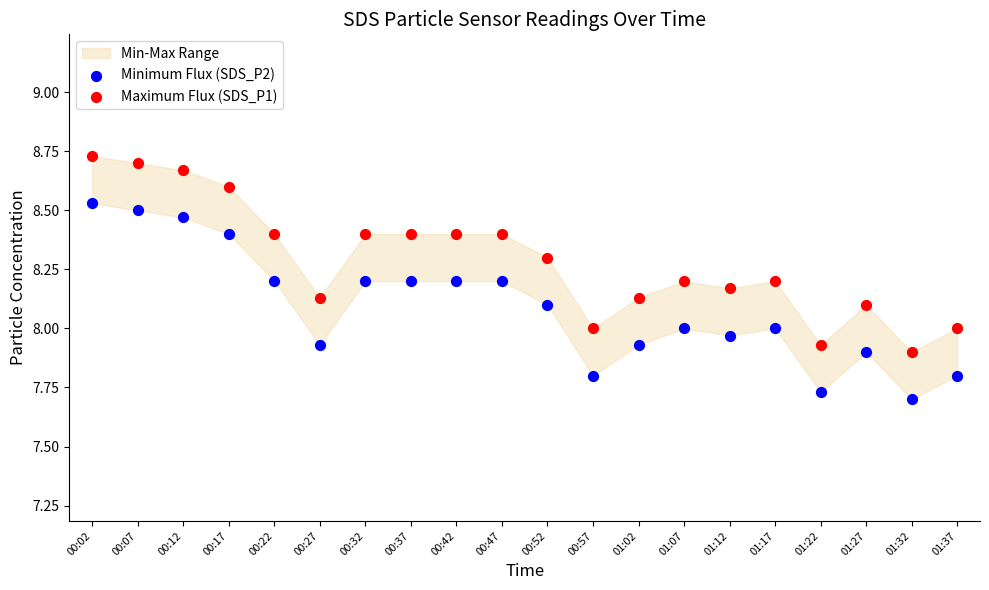

Which series contains the lowest Y value?

Minimum Flux (SDS_P2)